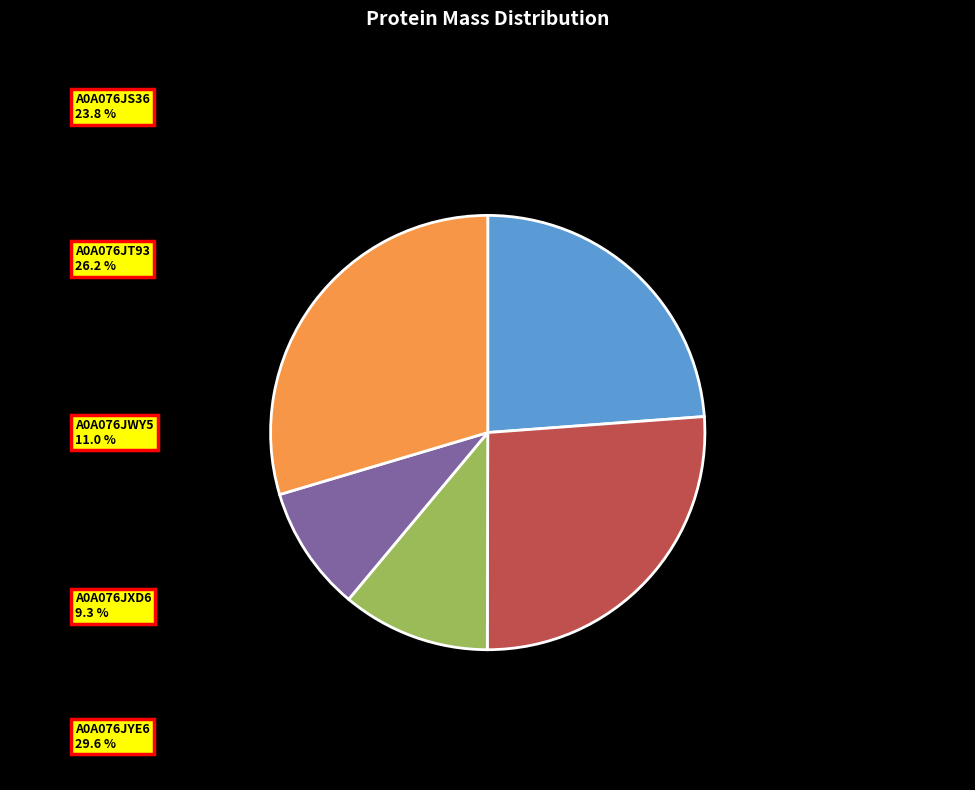

Rank the categories by value from highest to lowest.

A0A076JYE6, A0A076JT93, A0A076JS36, A0A076JWY5, A0A076JXD6